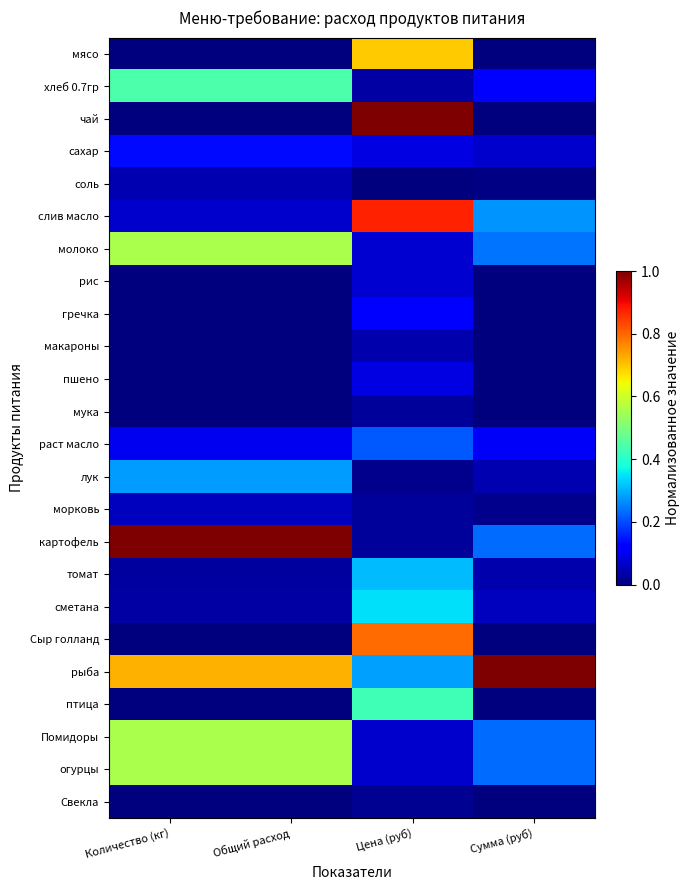

What is the total value across all series at Общий расход?

4.6